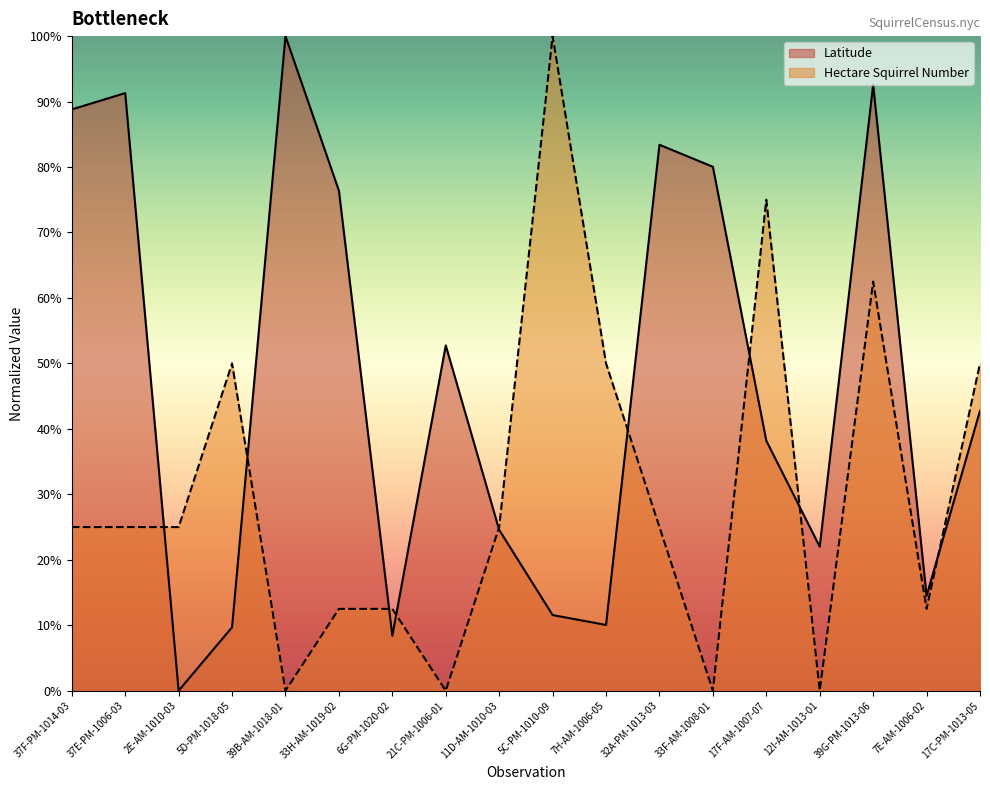

Where is the first local minimum for Hectare Squirrel Number?

39B-AM-1018-01